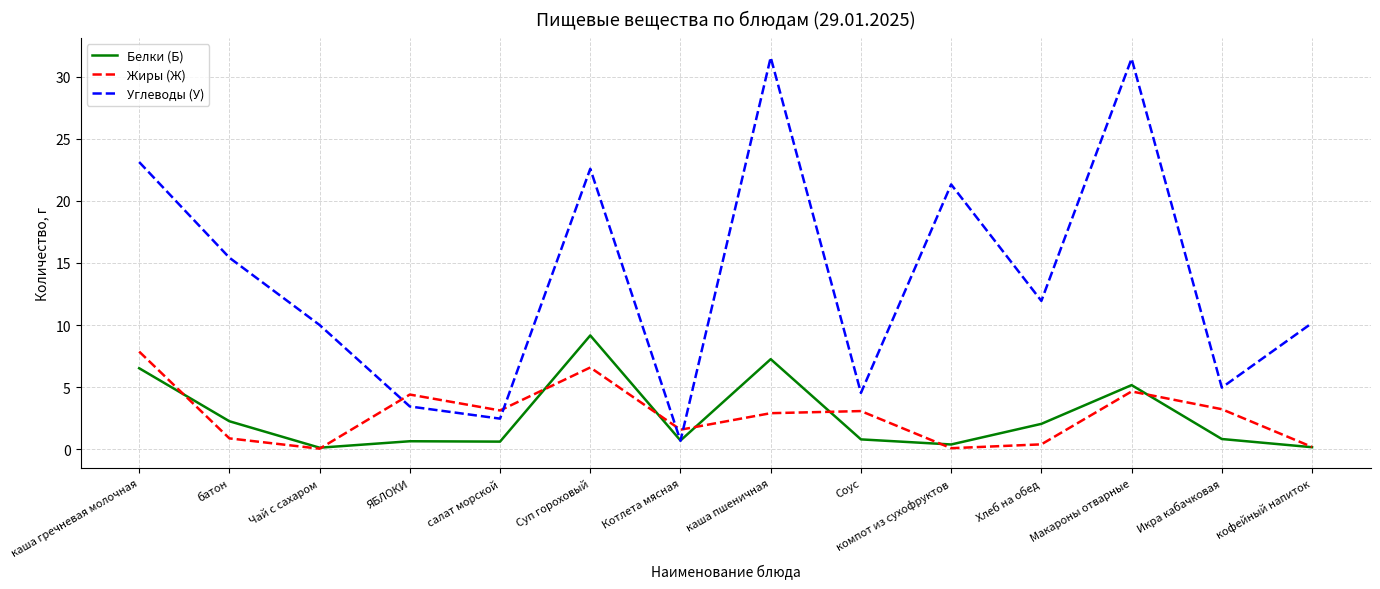

What is the total value across all series at Чай с сахаром?

10.2